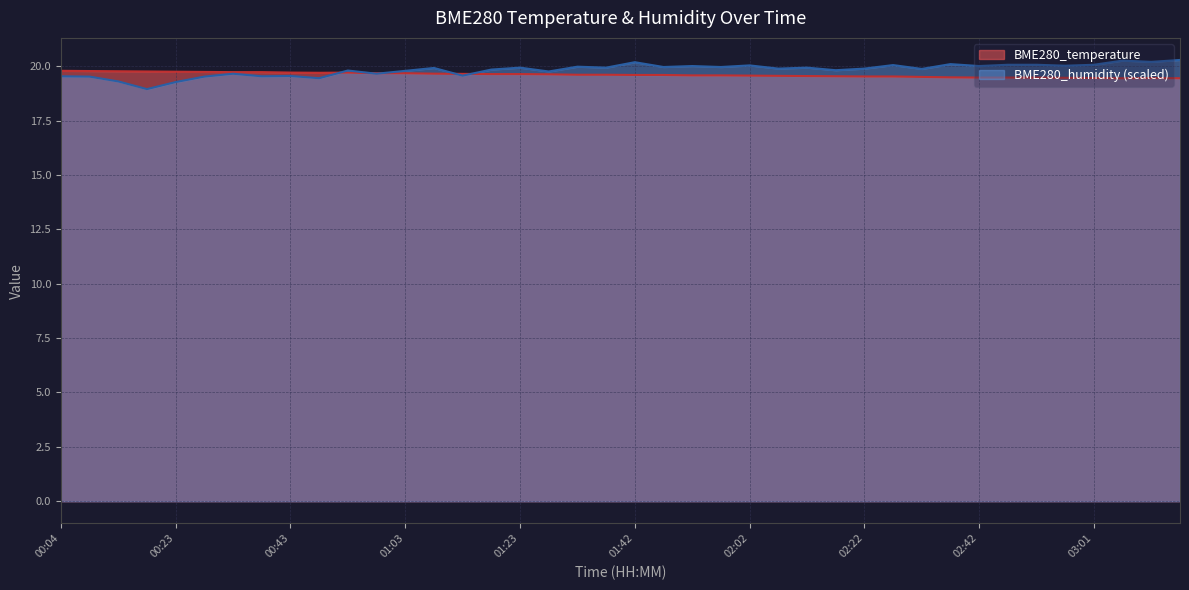

Reading left to right, what are all the values shown in this chart?

BME280_temperature: 19.8	19.8	19.8	19.8	19.8	19.7	19.7	19.7	19.7	19.7	19.7	19.7	19.7	19.7	19.6	19.6	19.6	19.6	19.6	19.6	19.6	19.6	19.6	19.6	19.6	19.6	19.6	19.5	19.5	19.5	19.5	19.5	19.5	19.5	19.5	19.5	19.5	19.4	19.5	19.4
BME280_humidity: 19.5	19.5	19.3	18.9	19.3	19.5	19.7	19.5	19.6	19.5	19.8	19.7	19.8	19.9	19.6	19.8	19.9	19.8	20.0	19.9	20.2	20.0	20.0	20.0	20.0	19.9	19.9	19.8	19.9	20.1	19.9	20.1	20.0	20.1	20.1	20.0	20.1	20.3	20.2	20.3